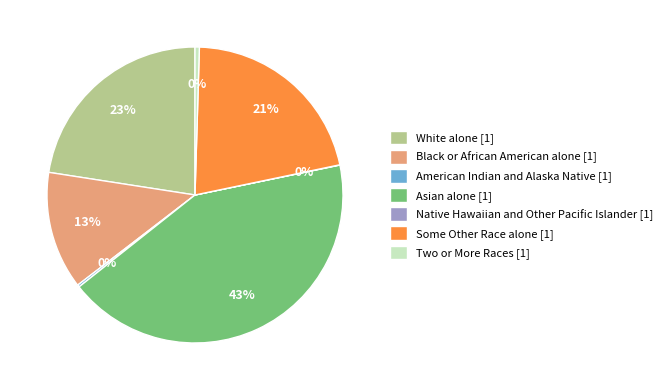

What is the largest slice in the pie chart?

Asian alone